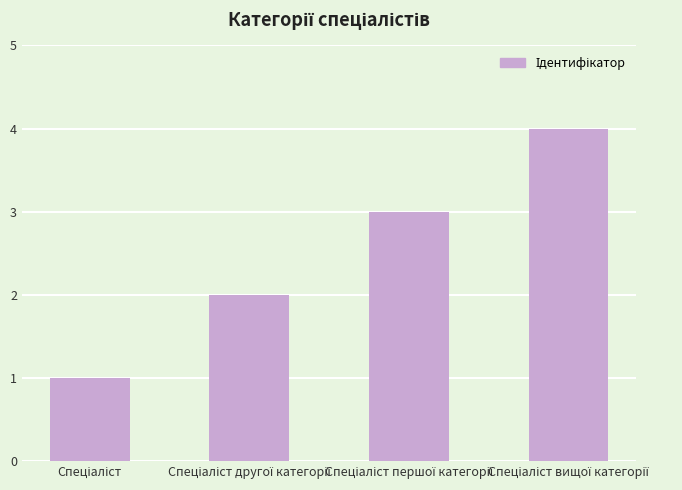

Reading left to right, what are all the values shown in this chart?

1	2	3	4